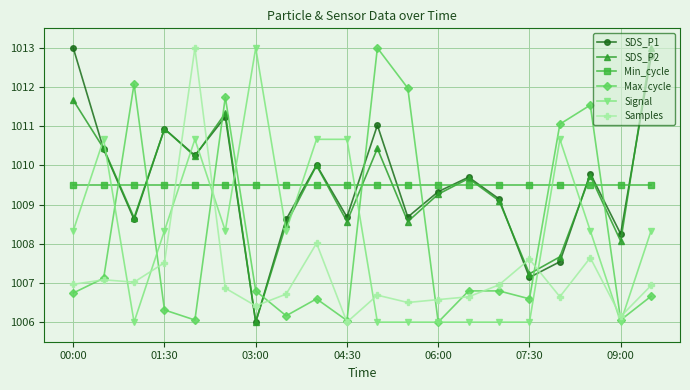

True or false: SDS_P2 and Samples cross at least once.

True